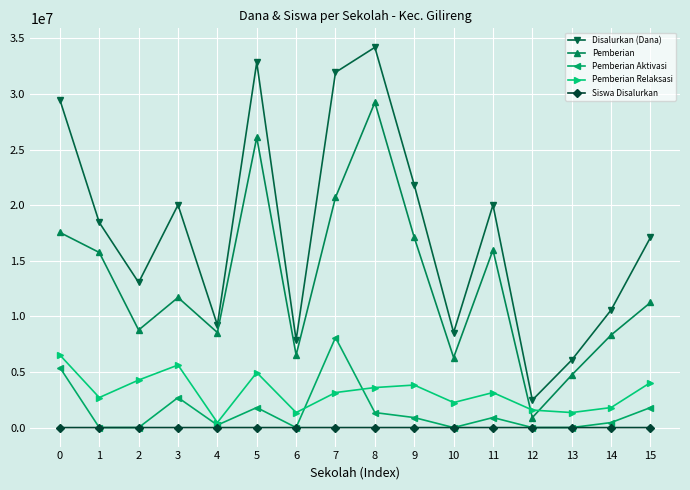

What is the difference between the Disalurkan (Dana) values at 13 and 5?

26775000